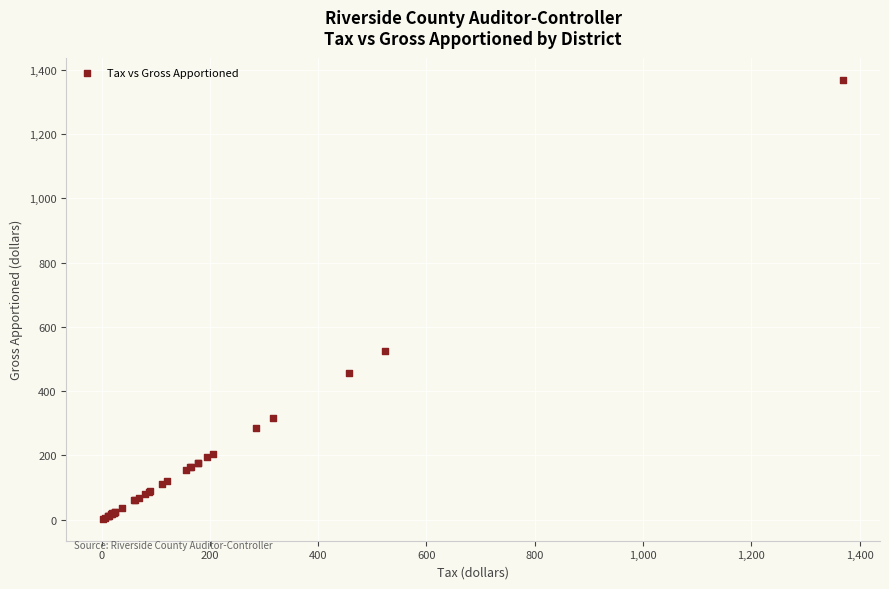

What Y value in the scatter plot is closest to 686?

523.9